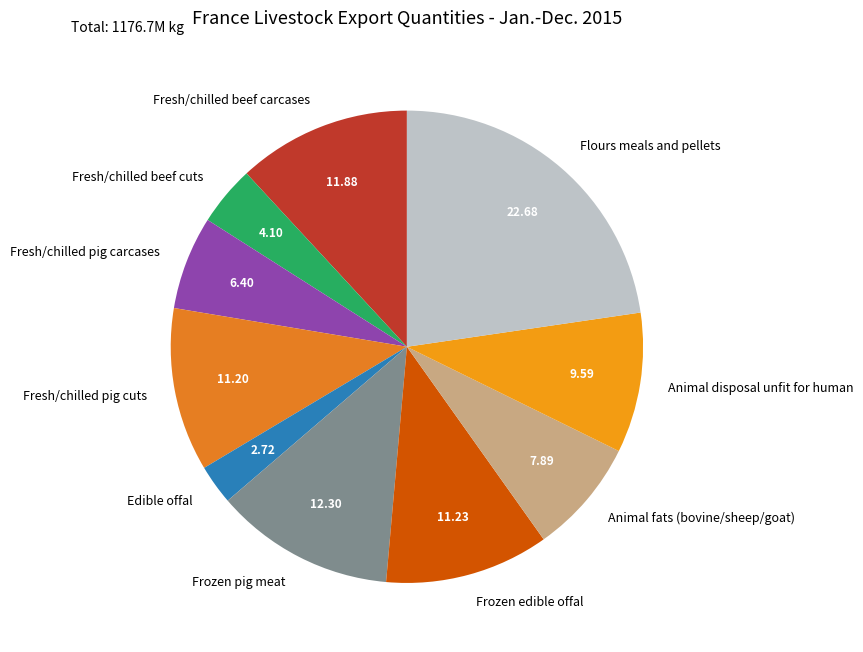

Does any single category account for the majority?

No